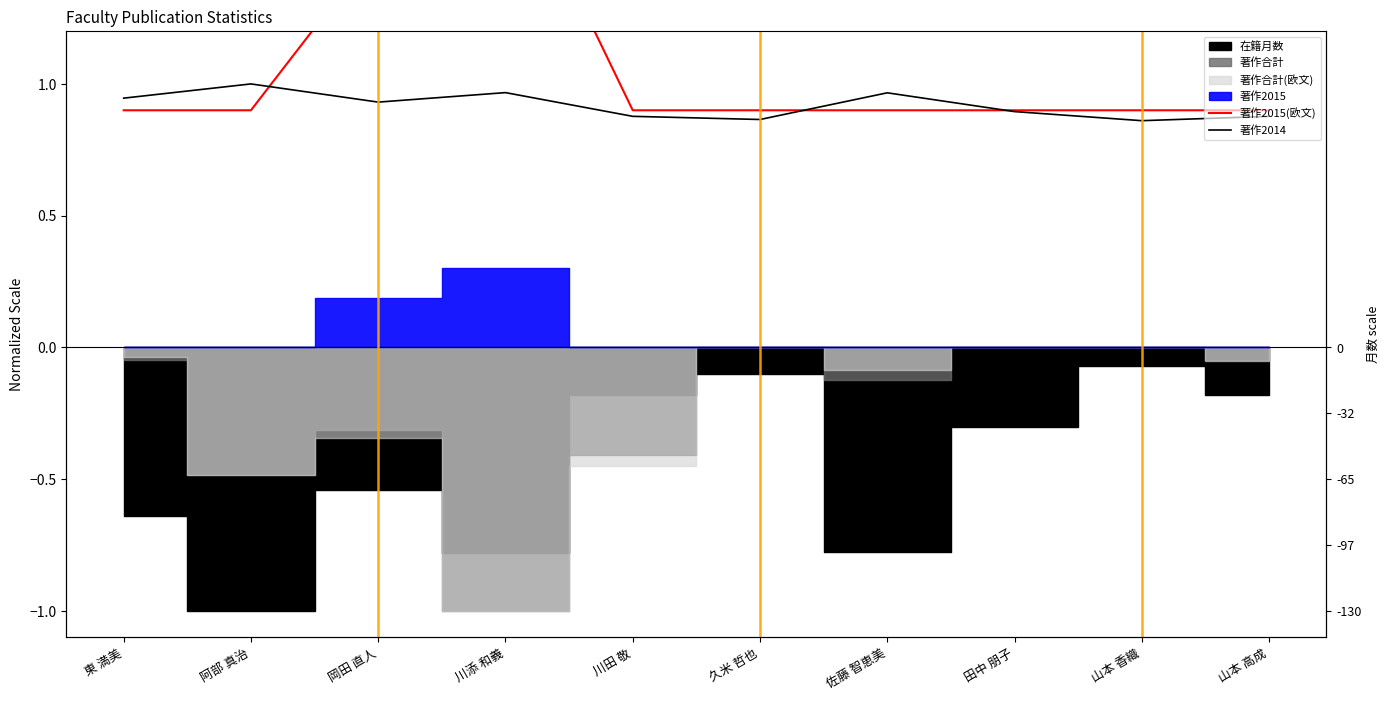

What is the difference between the maximum and minimum values in the 著作2015(欧文) series?

1.0